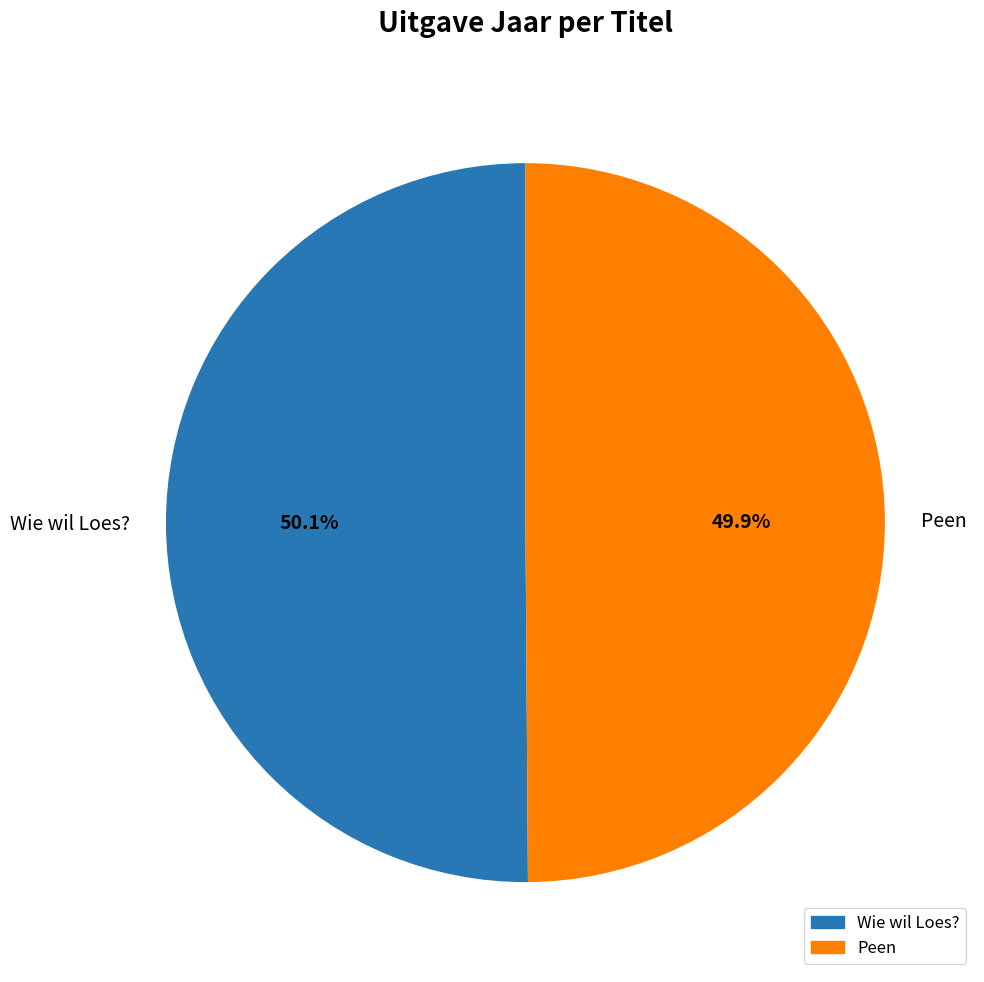

Is there a majority slice in this chart?

Yes